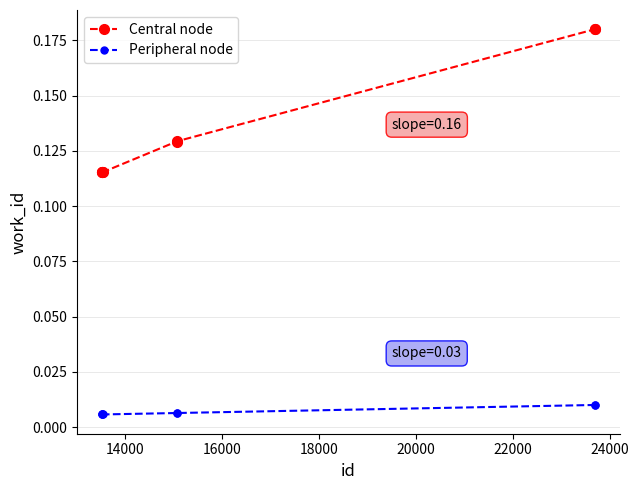

Rank the series by their average value, from highest to lowest.

Central node, Peripheral node